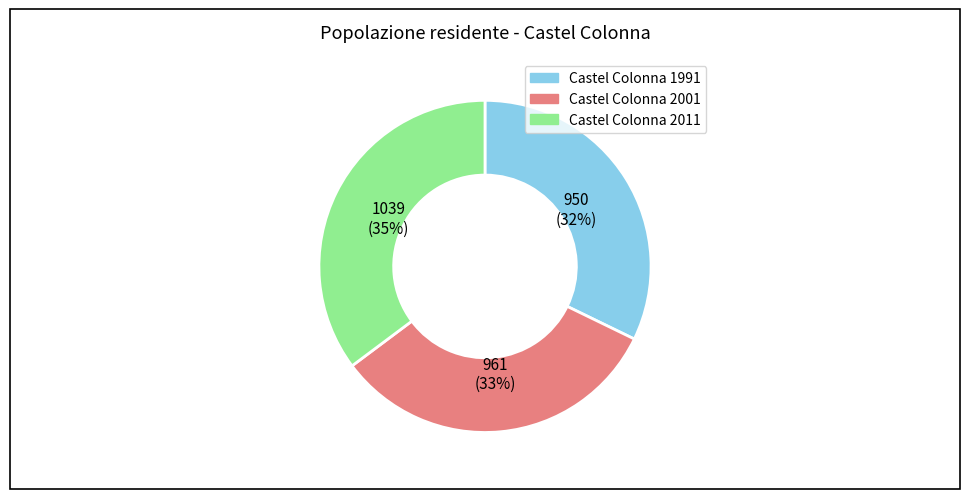

To the nearest percent, what is the average slice percentage?

33%